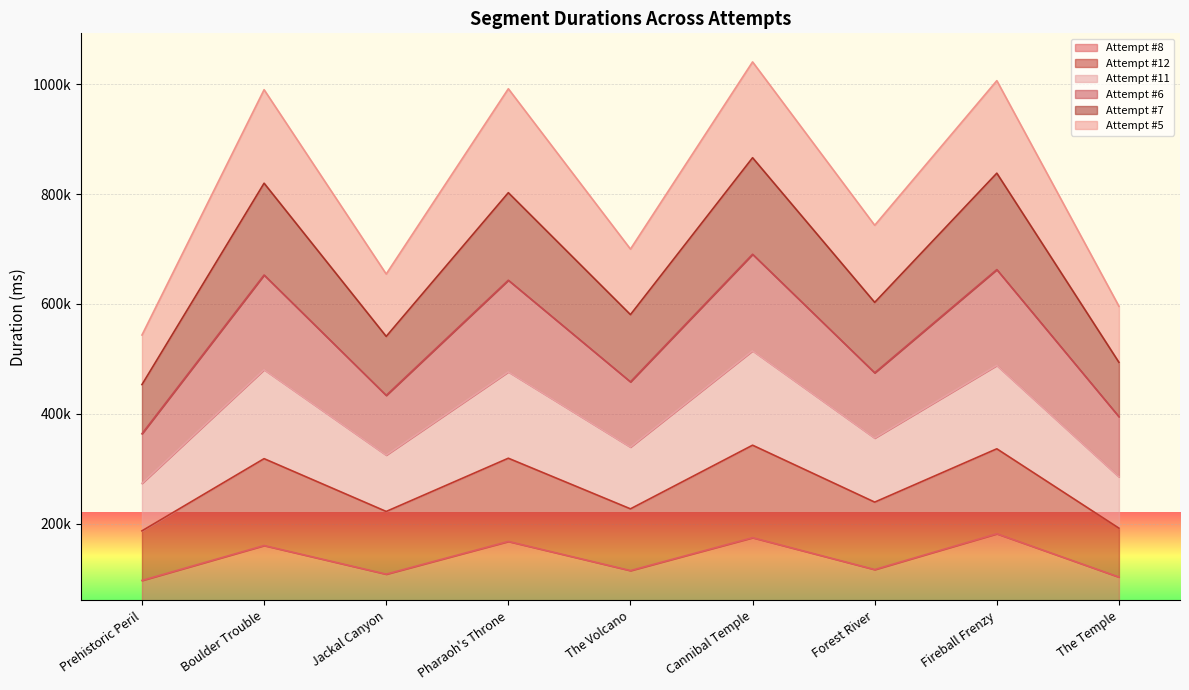

Which category has the lowest value across all series?

Prehistoric Peril